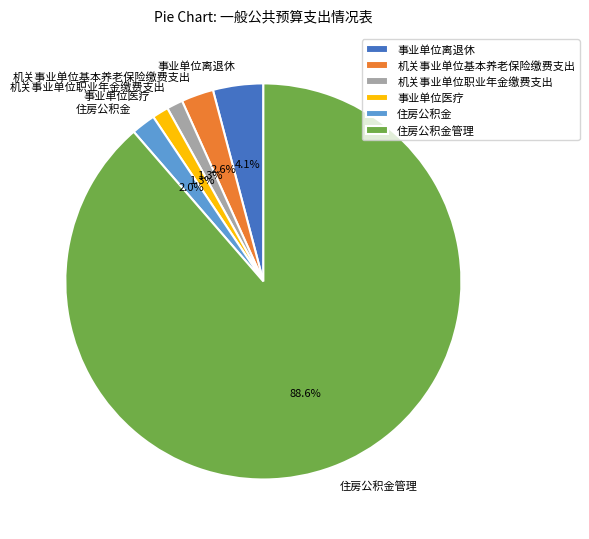

Is it true that 机关事业单位职业年金缴费支出 is 11% of the pie?

False